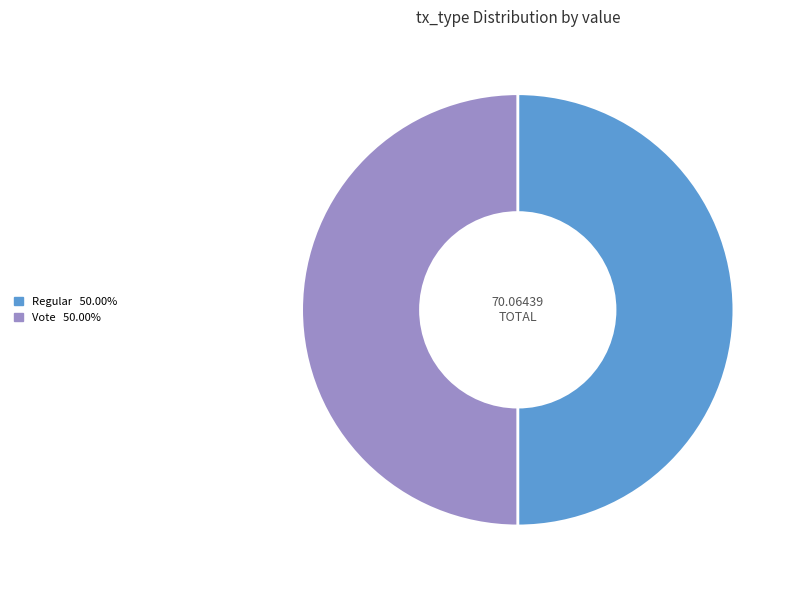

Do Vote and Regular together represent more than half of the pie?

Yes